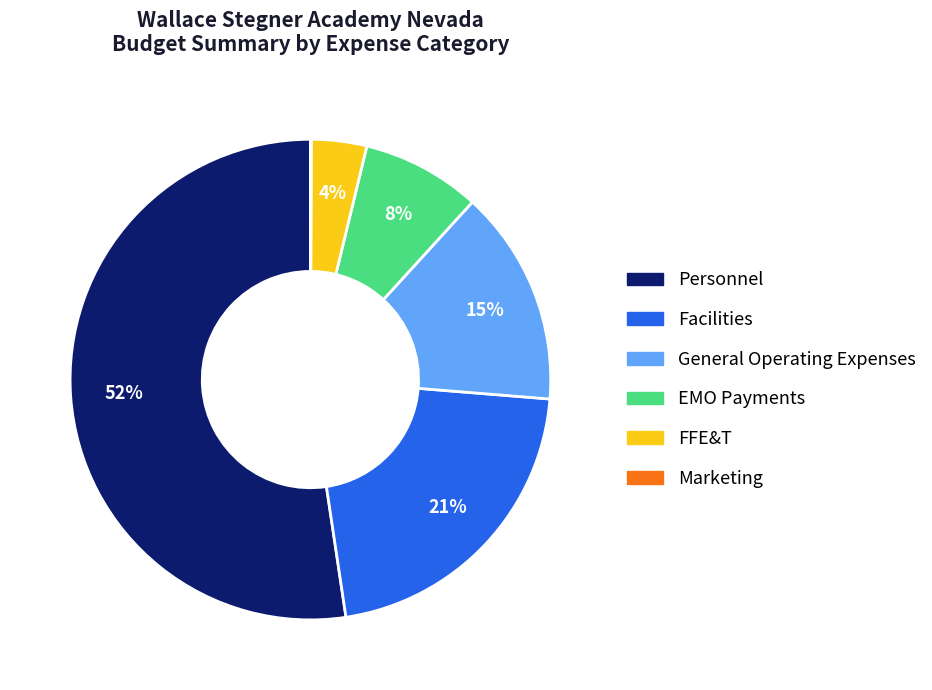

To the nearest percent, what is the difference between the EMO Payments and Personnel slice percentages?

44%